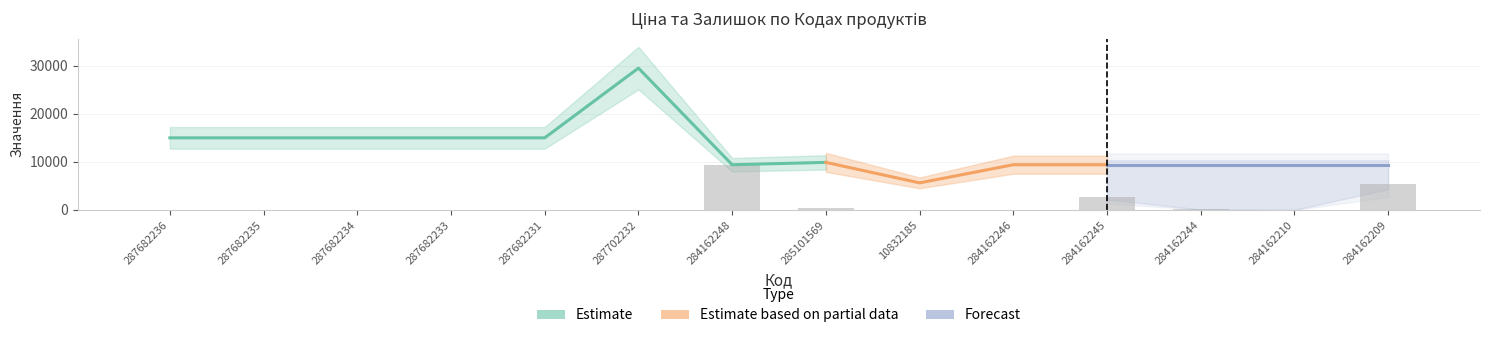

Is it true that Доп. ціна equals 15121.0 at 284162248?

False